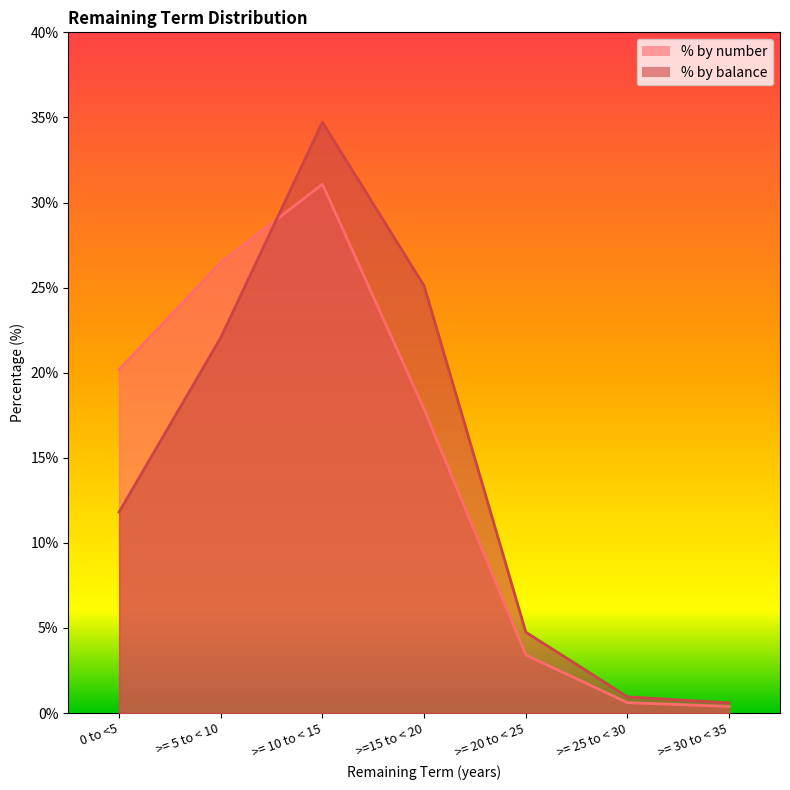

Read the % by balance value at 0 to <5.

11.8